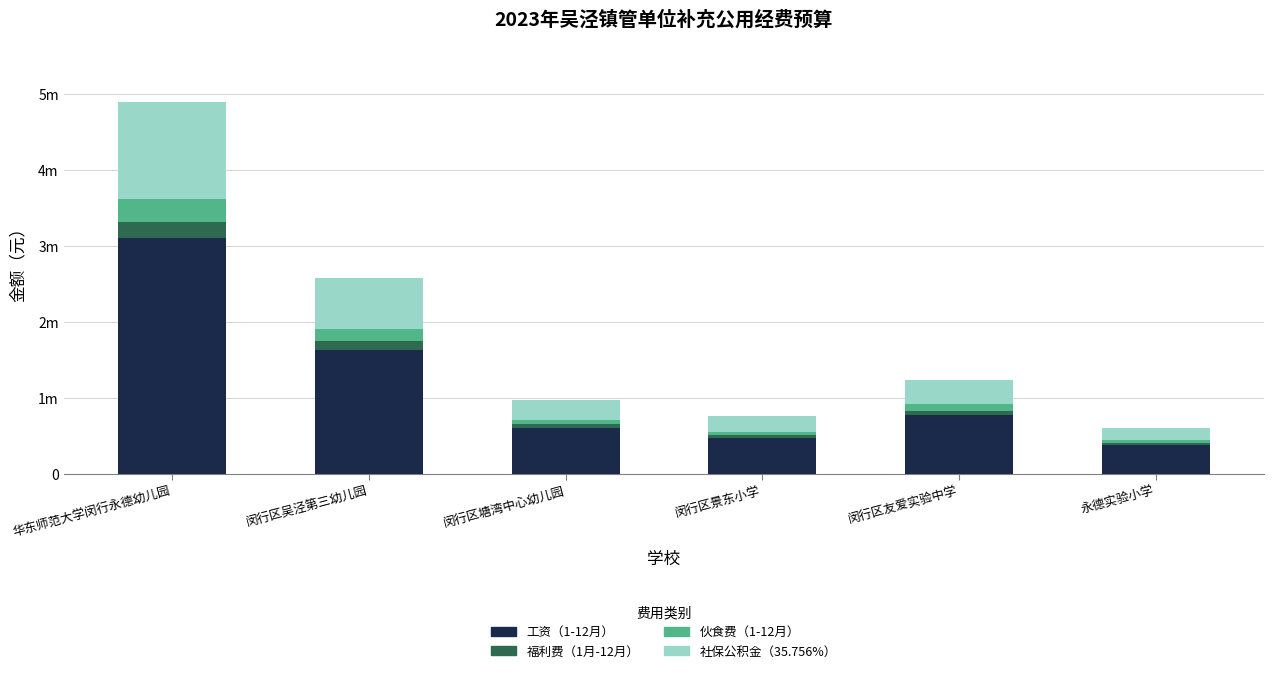

What are all the series names shown in the legend?

工资（1-12月）, 福利费（1月-12月）, 伙食费（1-12月）, 社保公积金（35.756%）